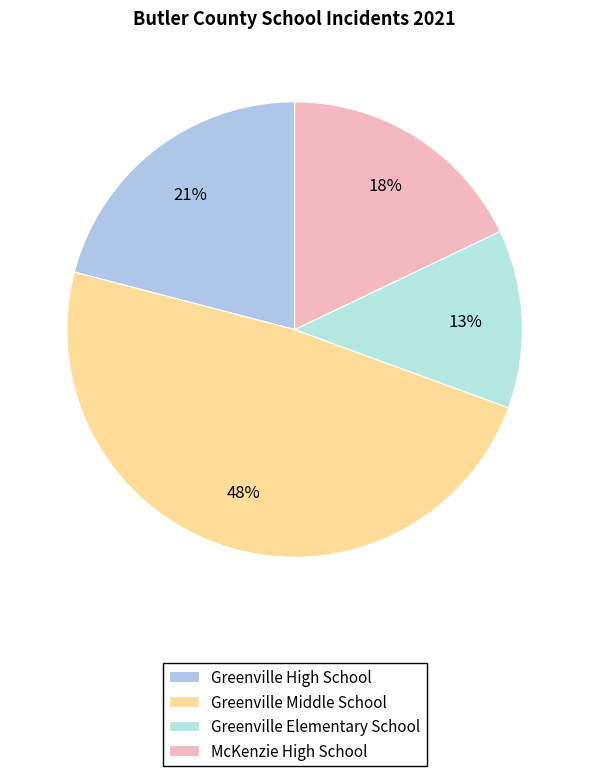

Rank the categories by value from highest to lowest.

Greenville Middle School, Greenville High School, McKenzie High School, Greenville Elementary School